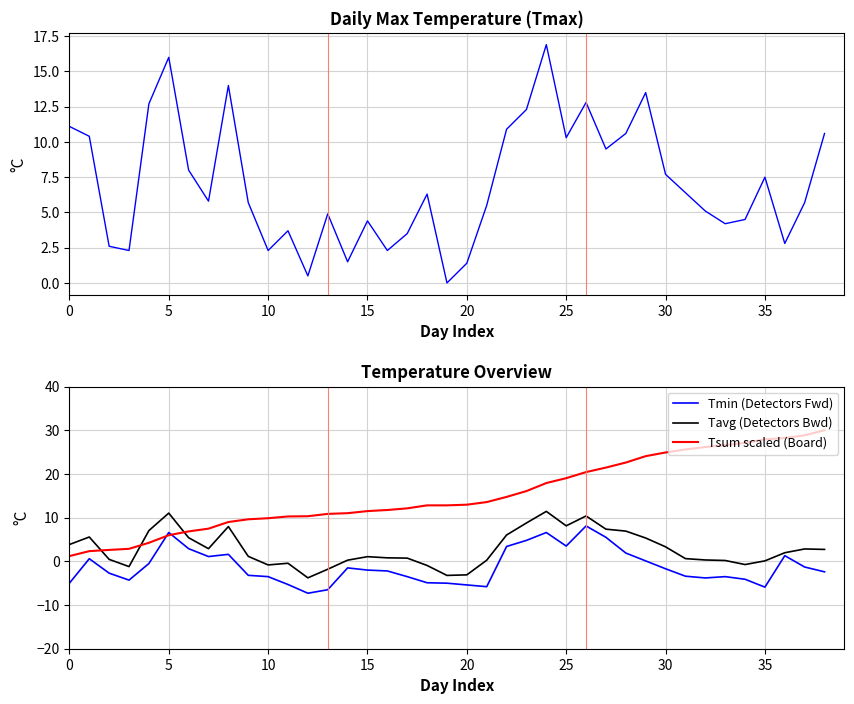

Does the chart display data point markers on the line(s)?

No